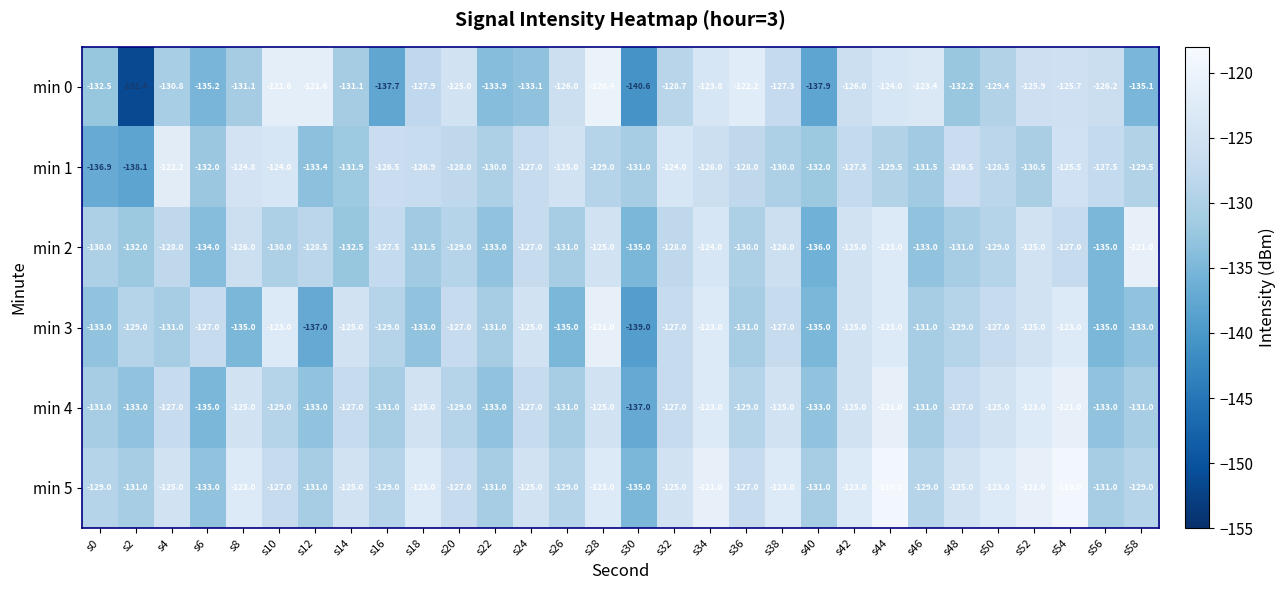

The min 4 series shows -131.0 at s58. True or false?

True